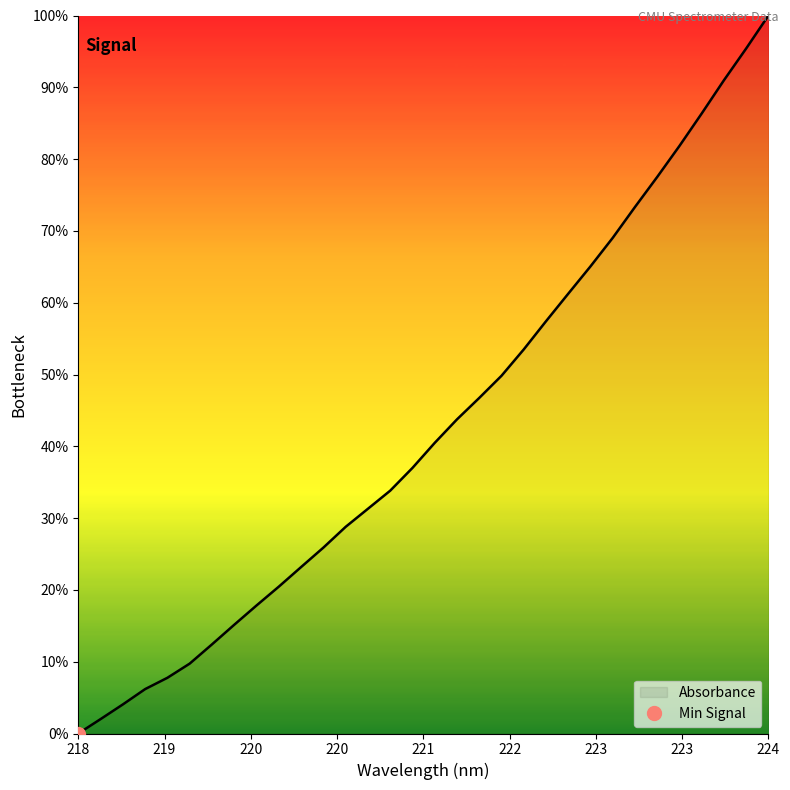

At which label does the data first exceed 40?

221.1174